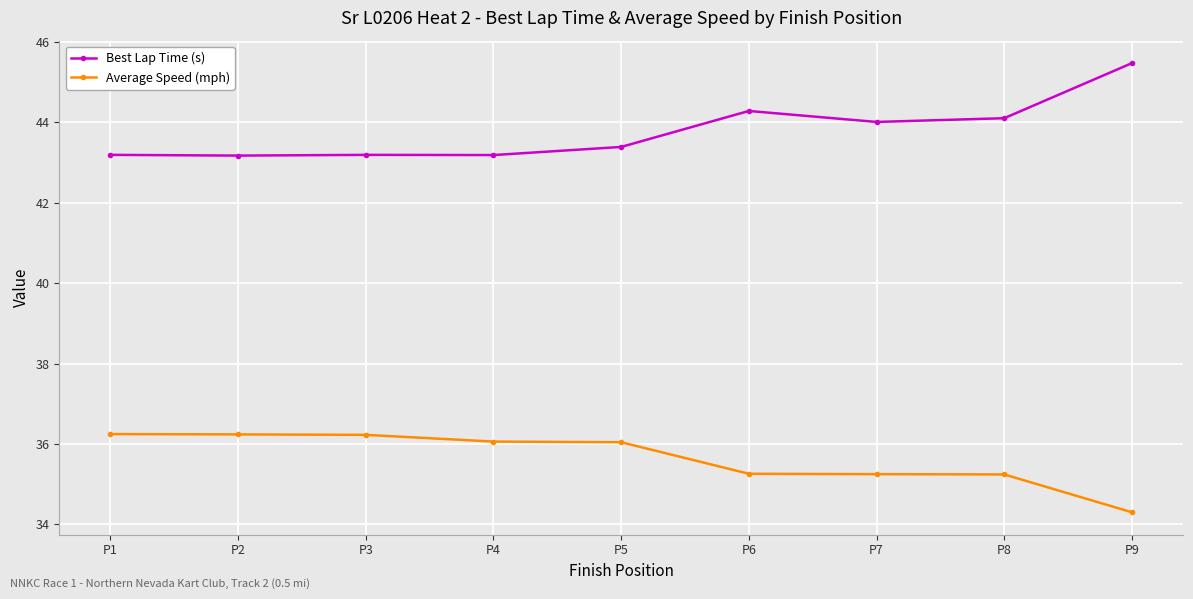

Rank the series by their average value, from highest to lowest.

Best Lap Time (s), Average Speed (mph)